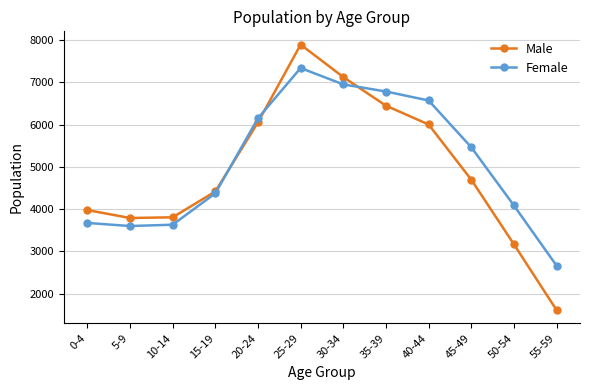

At how many categories does at least one series exceed 3661?

11